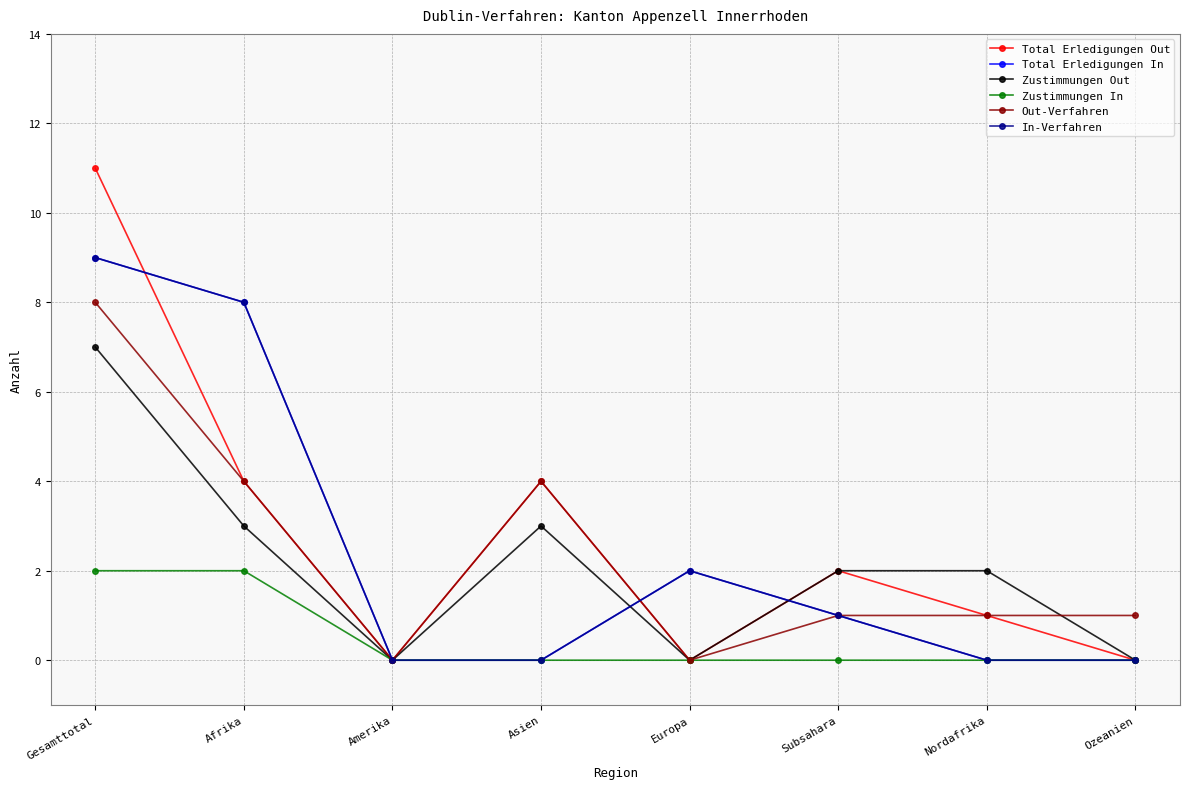

At which label does Zustimmungen Out reach its peak?

Gesamttotal